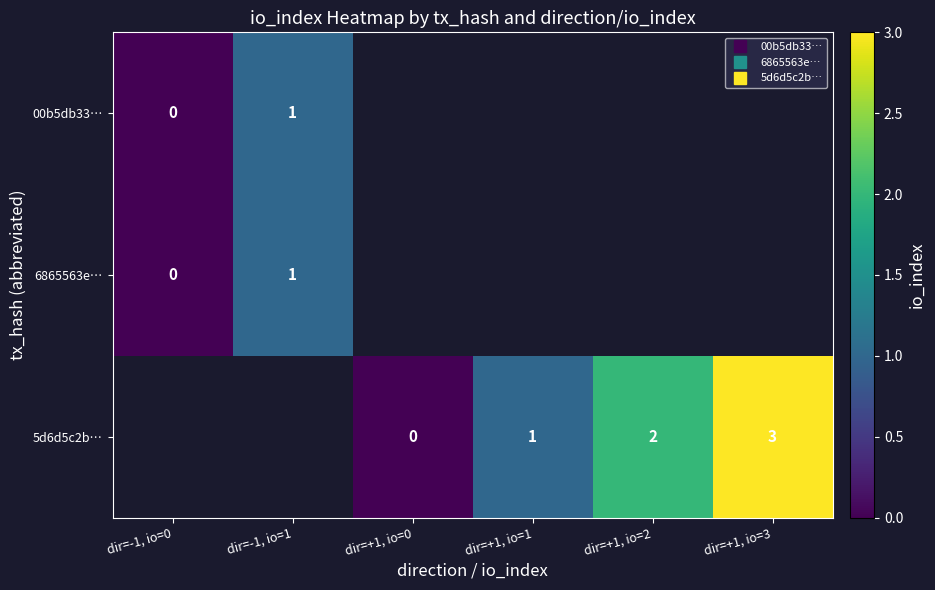

What is the highest value of the 00b5db33… series?

1.0